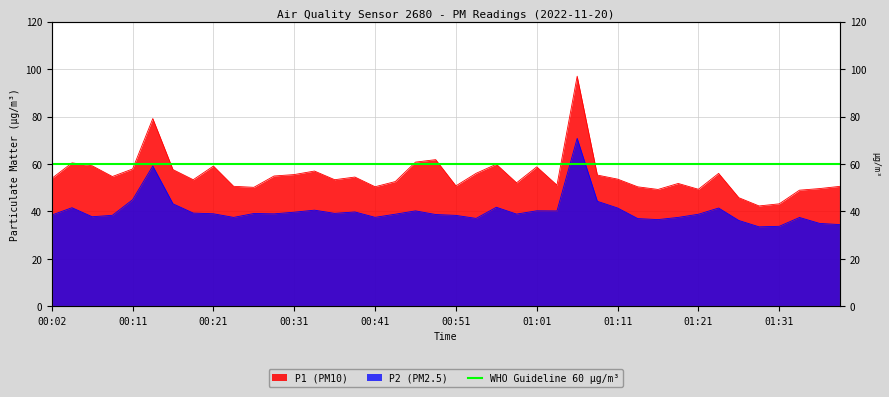

At which label is P1 closest to 69?

00:48